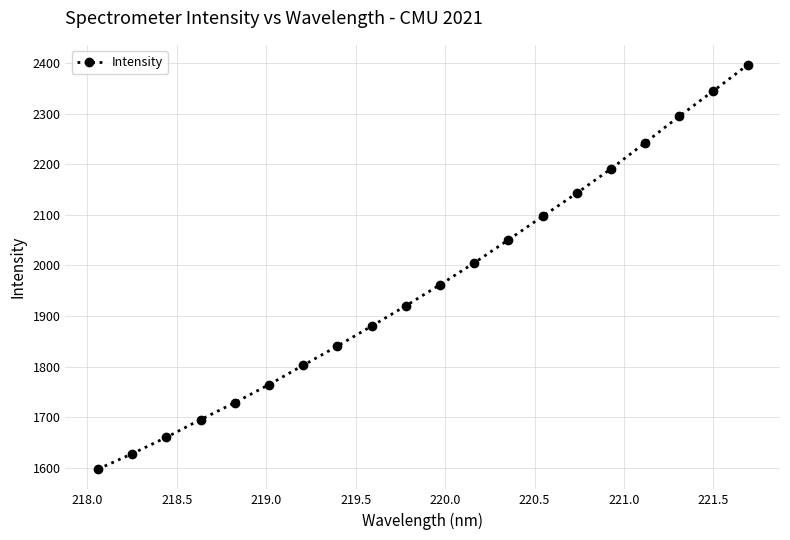

True or false: there are more than 1 points higher than both neighbors.

False